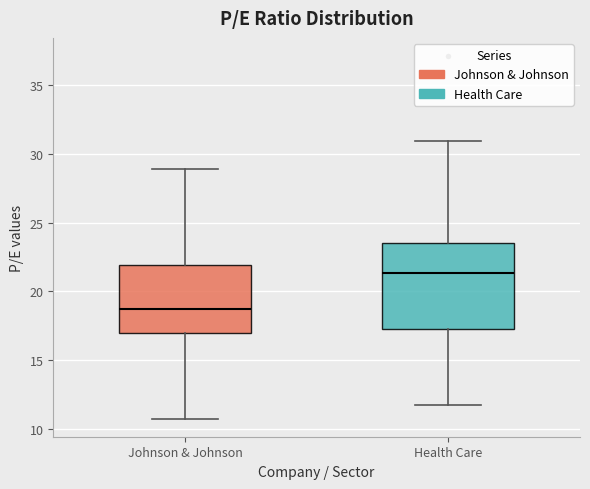

Where does the upper whisker of the box for Johnson & Johnson end on the y-axis? The values are not printed on the chart, so give them approximately, as read against the axis.

29.0